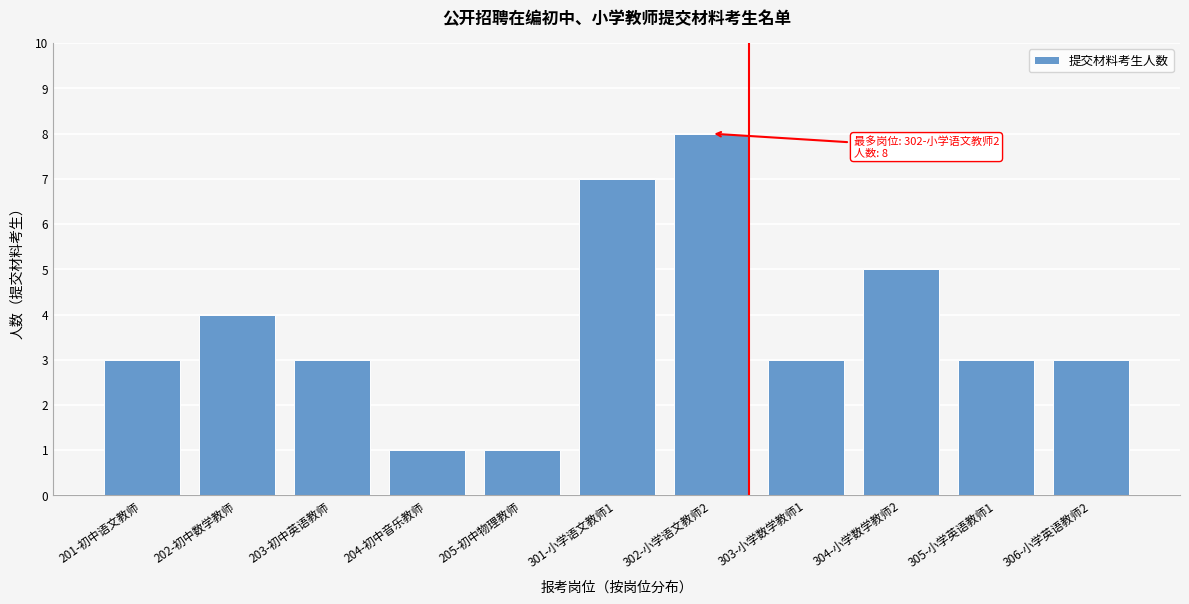

Reading left to right, transcribe all the data shown in this chart.

3	4	3	1	1	7	8	3	5	3	3